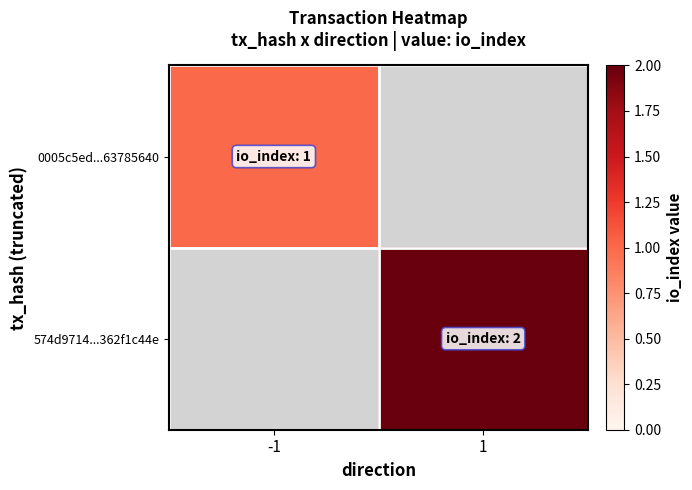

Which category has the highest value in the 0005c5ed...63785640 series?

-1